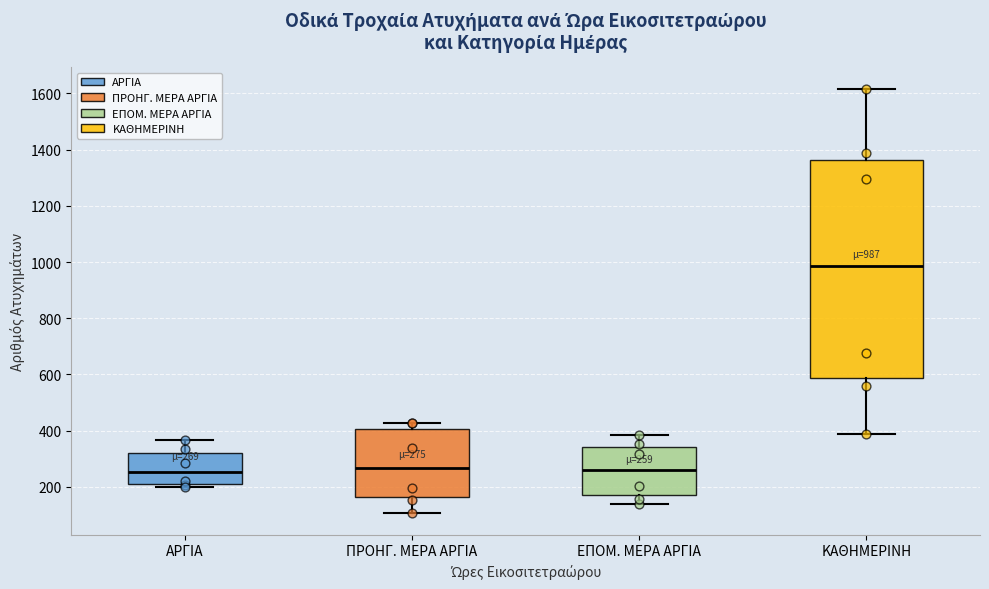

Comparing the boxes themselves (not the whiskers), which one is the tallest?

ΚΑΘΗΜΕΡΙΝΗ